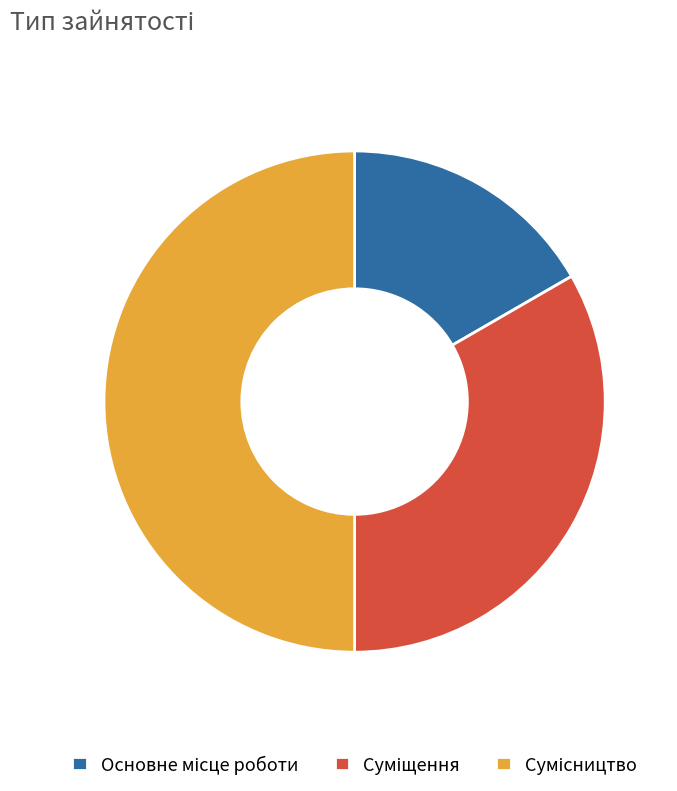

How many slices are in this pie chart?

3